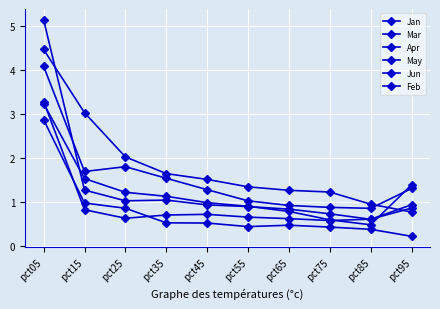

Where do Mar and Apr first cross each other?

pct75 and pct85